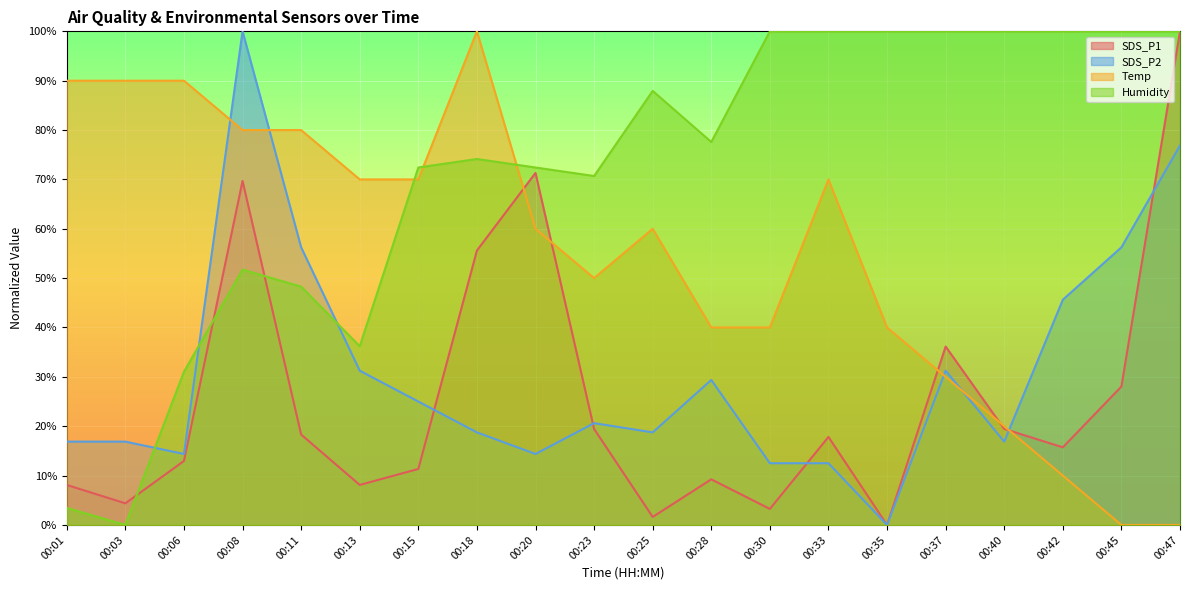

At how many categories does at least one series exceed 9?

20